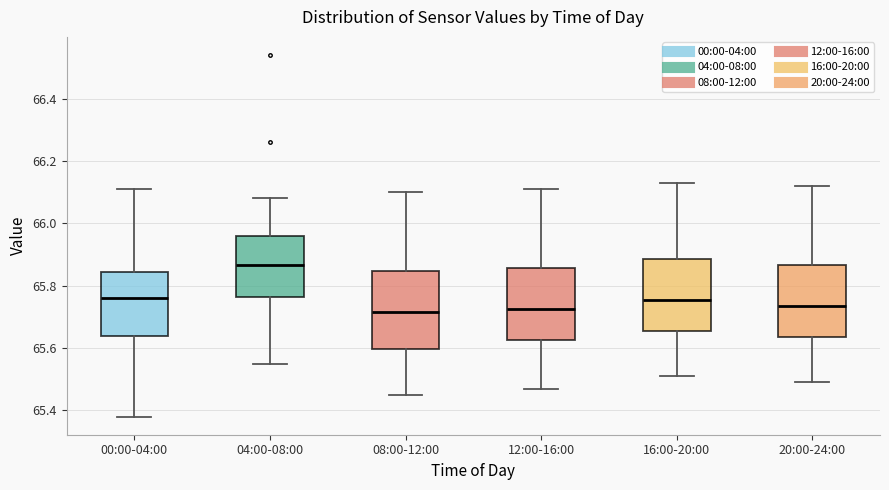

Which box has the highest median line?

04:00-08:00